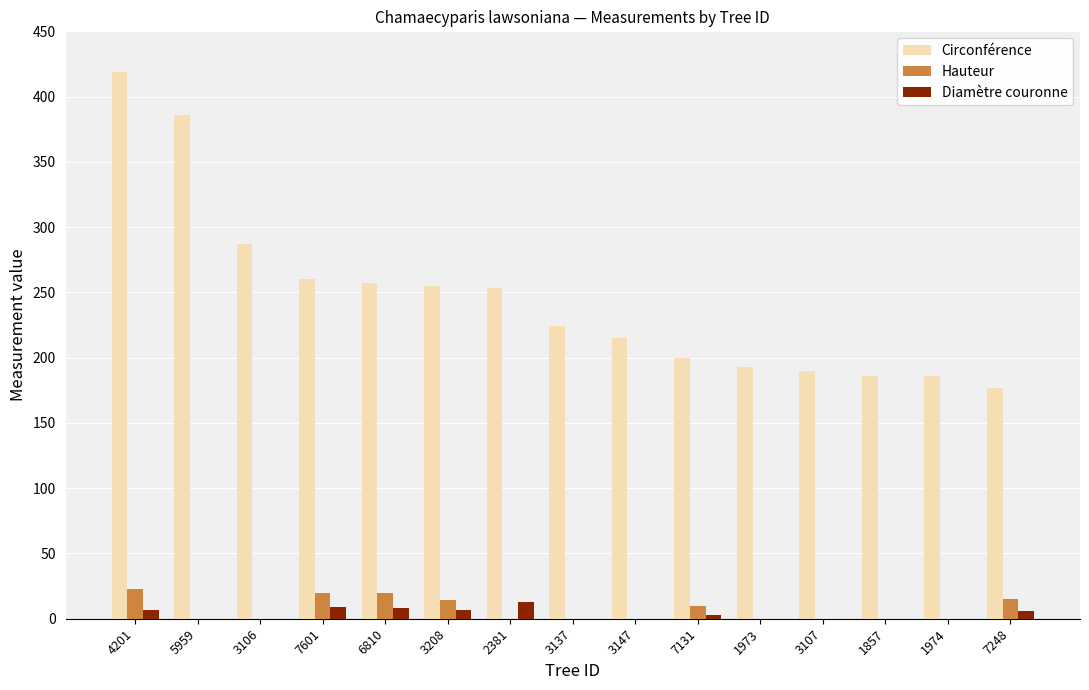

What is the maximum value for Hauteur?

23